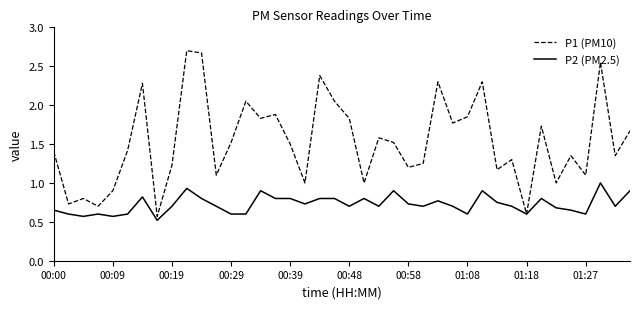

What is the lowest value of the P2 (PM2.5) series?

0.5